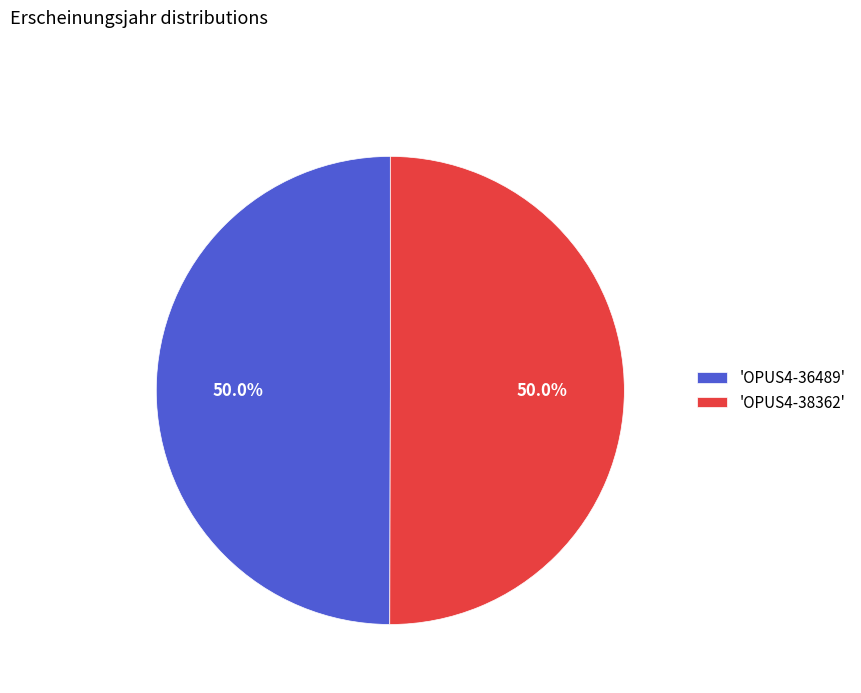

What is the ratio of the value at 'OPUS4-38362' to the value at 'OPUS4-36489'?

1.0